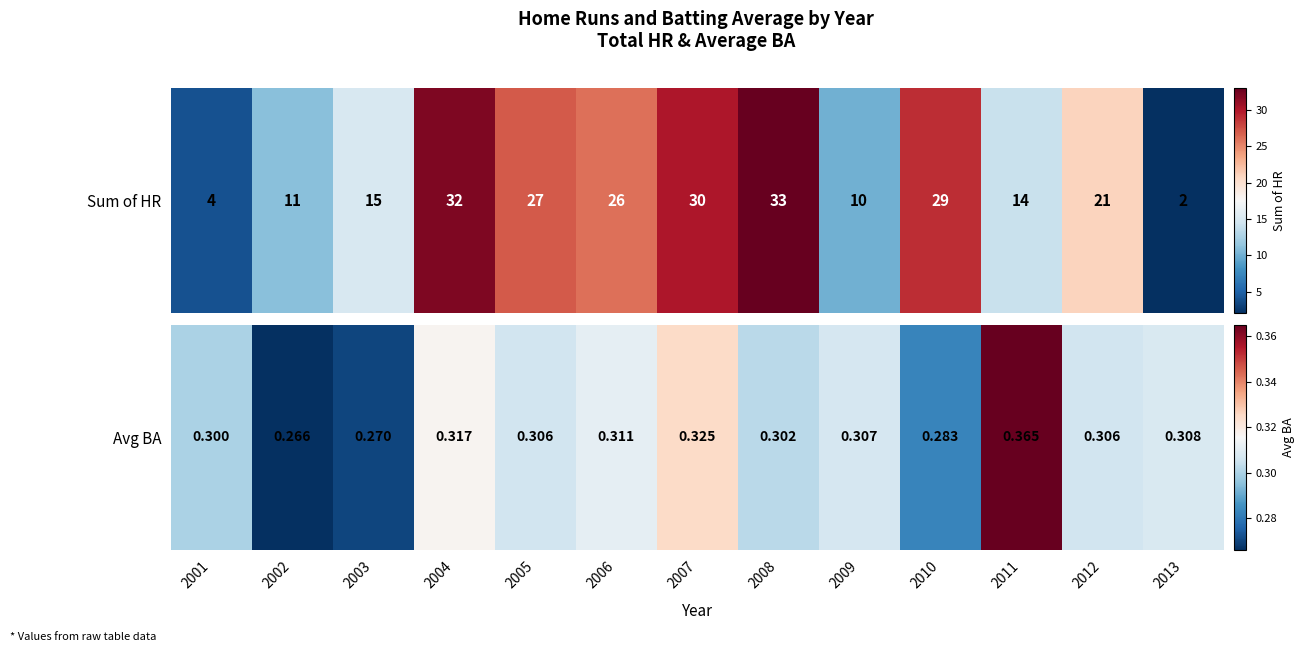

List the labels in order of value, smallest first.

2002, 2003, 2010, 2001, 2008, 2005, 2012, 2009, 2013, 2006, 2004, 2007, 2011